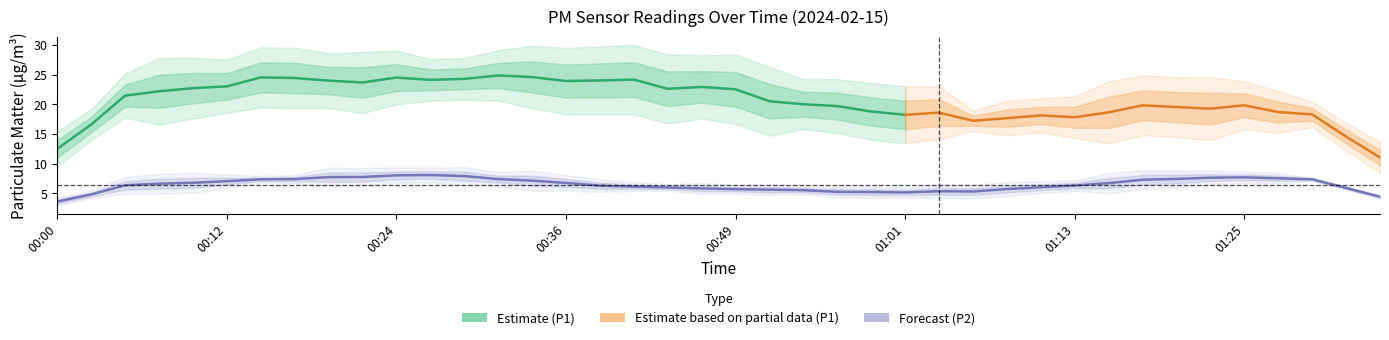

What is the spread (max minus min) of values at 00:44?

21.1